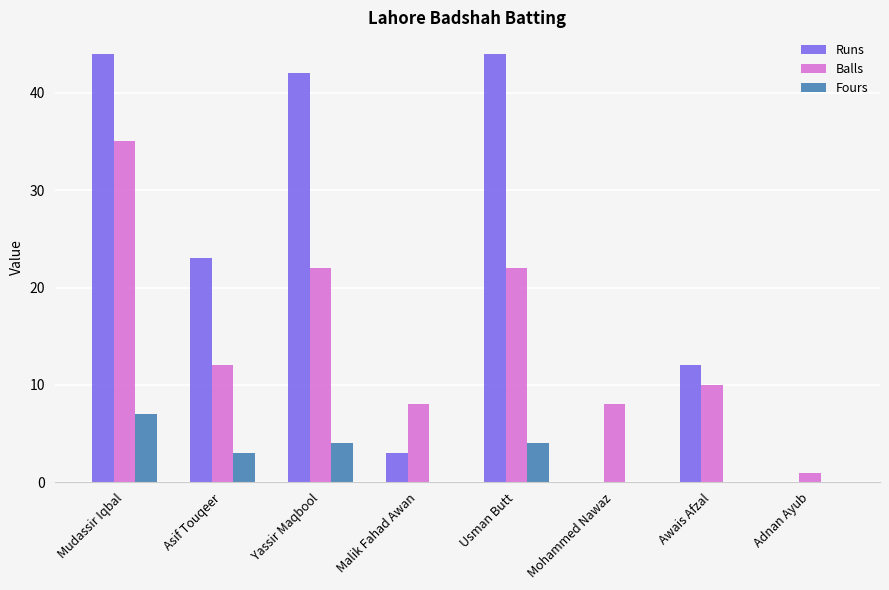

What is the greatest value displayed?

44